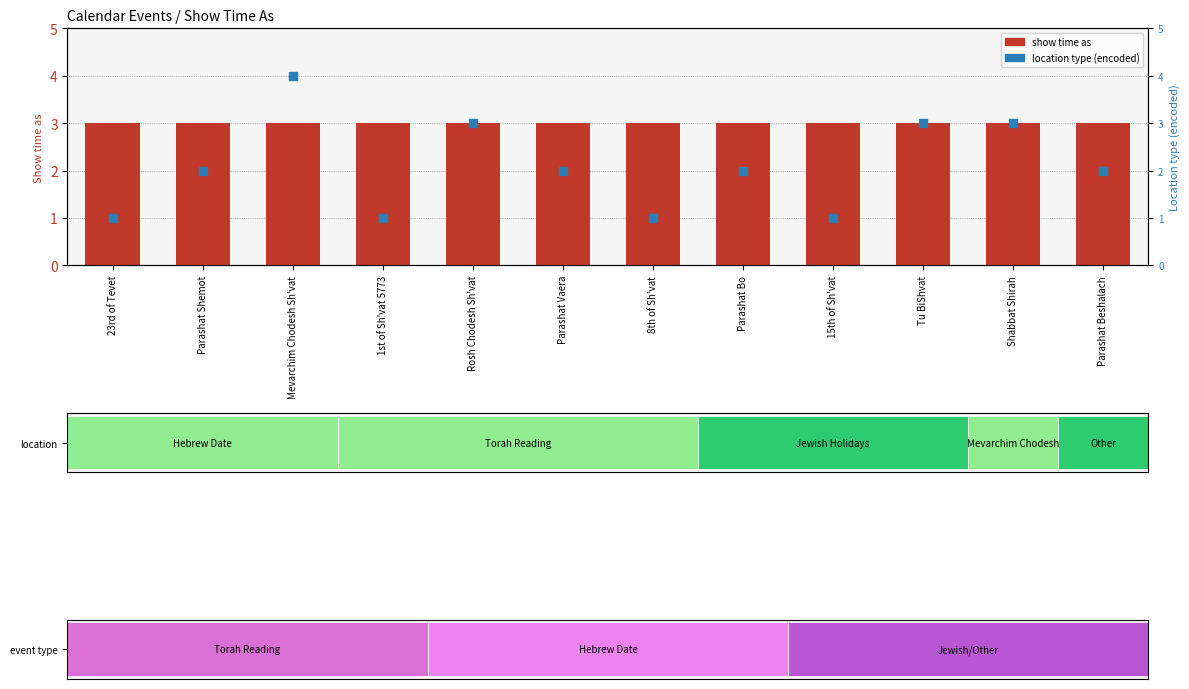

At how many categories does at least one series exceed 2?

12